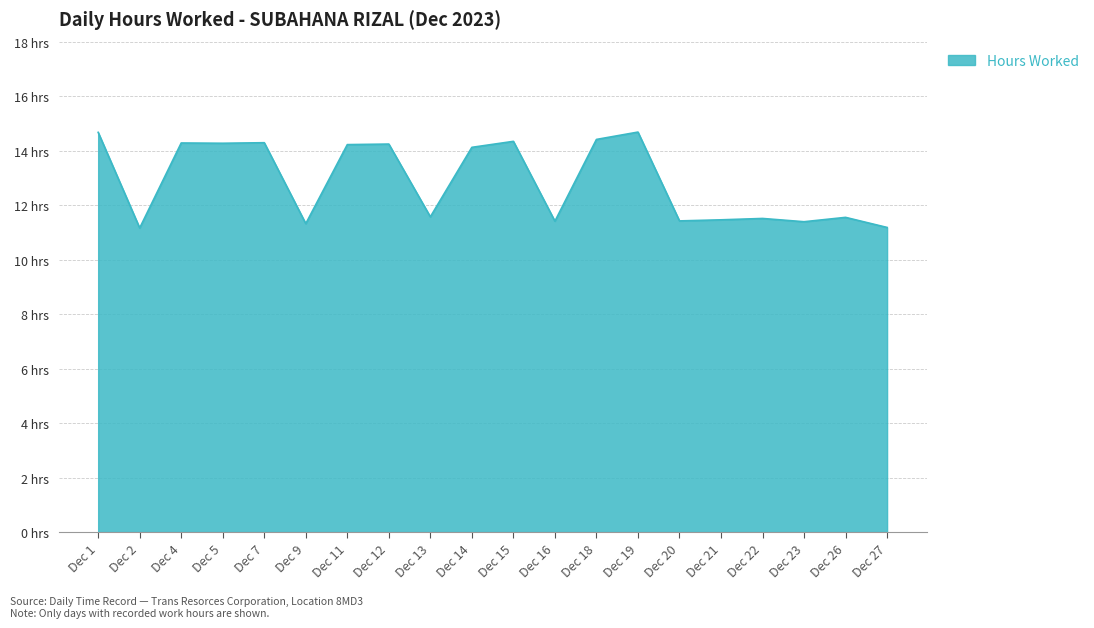

What is the difference between the maximum and minimum values?

3.5